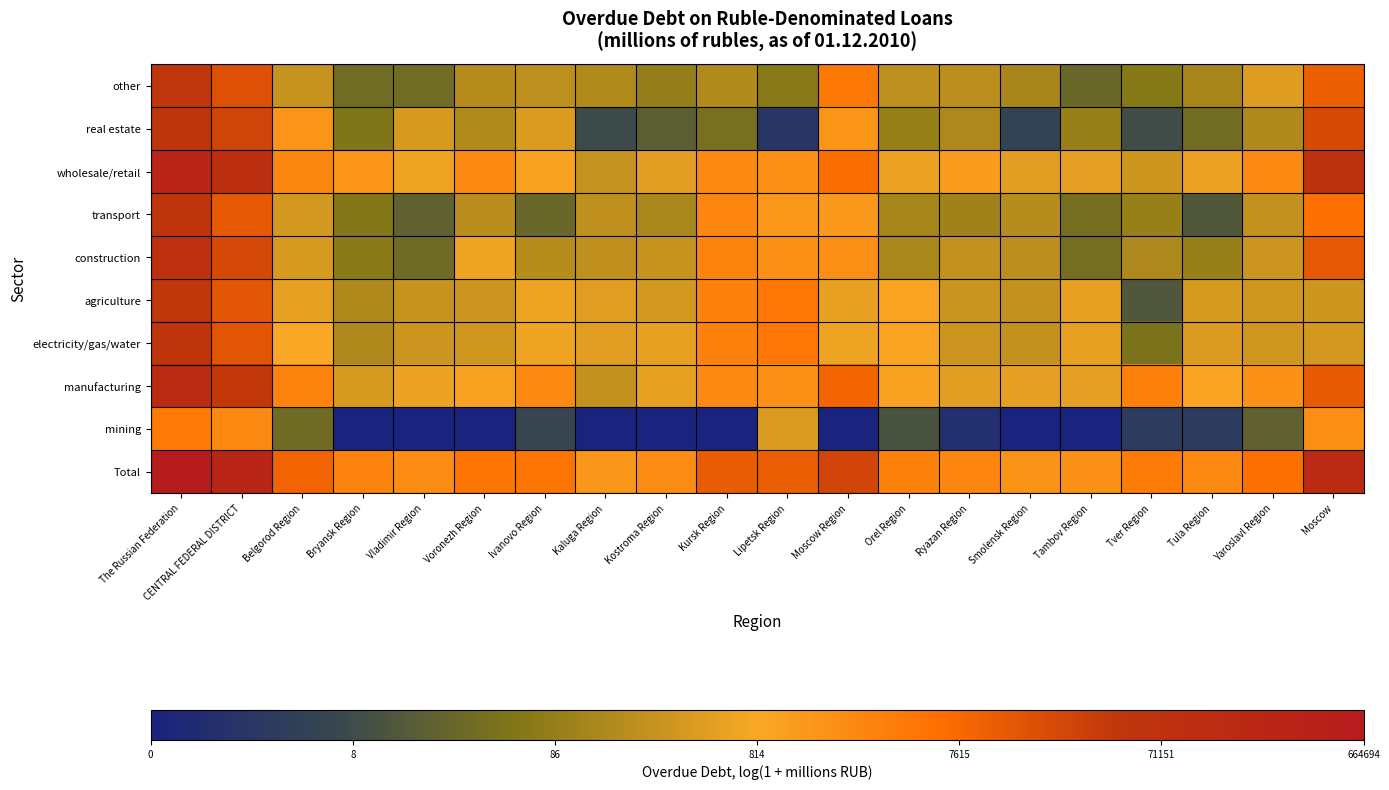

At how many categories does at least one series exceed 9?

7